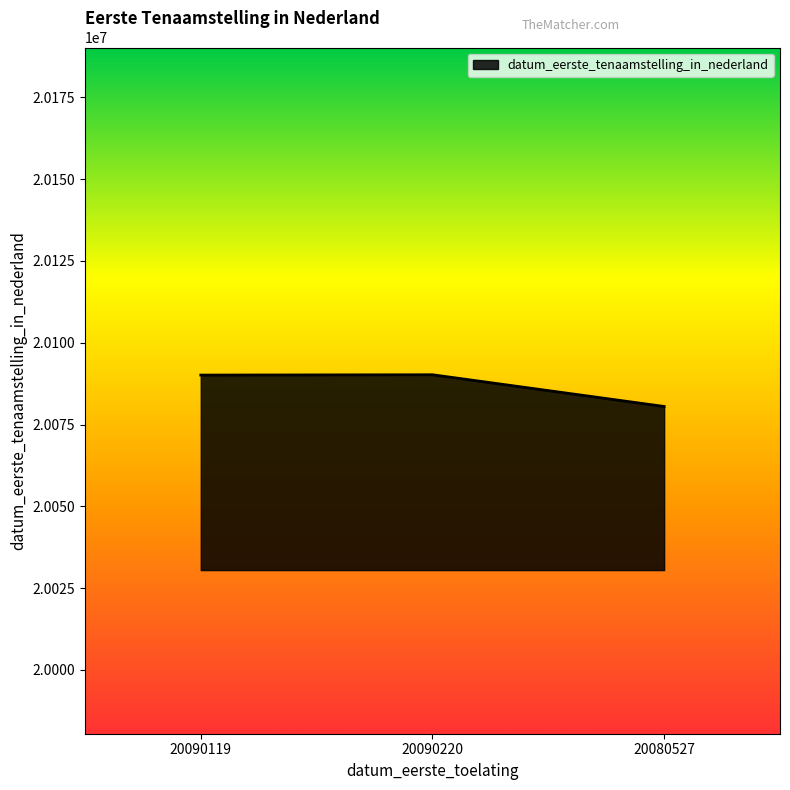

What position from the left is 20090220?

2